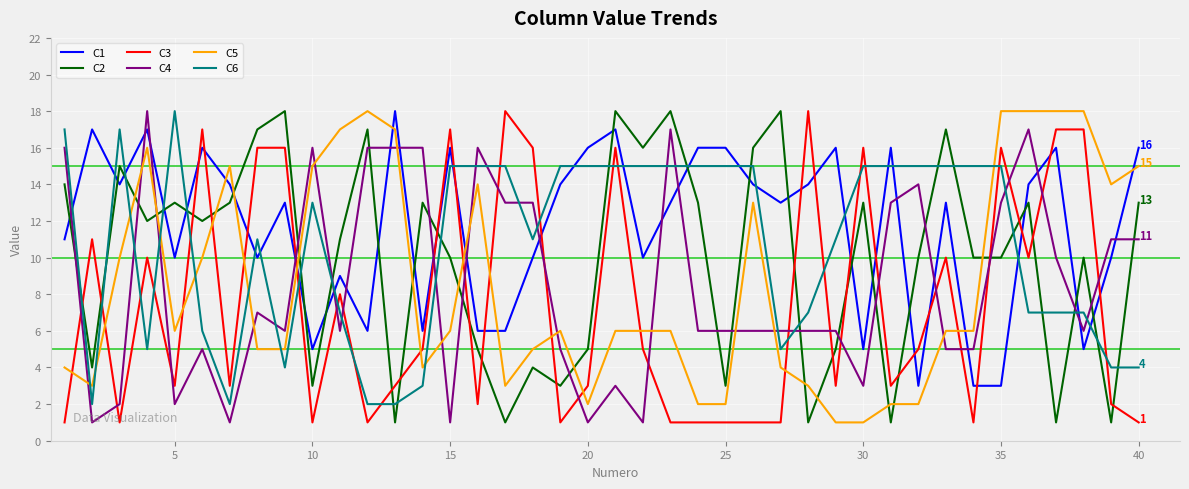

Which series has the largest total across all categories?

C1